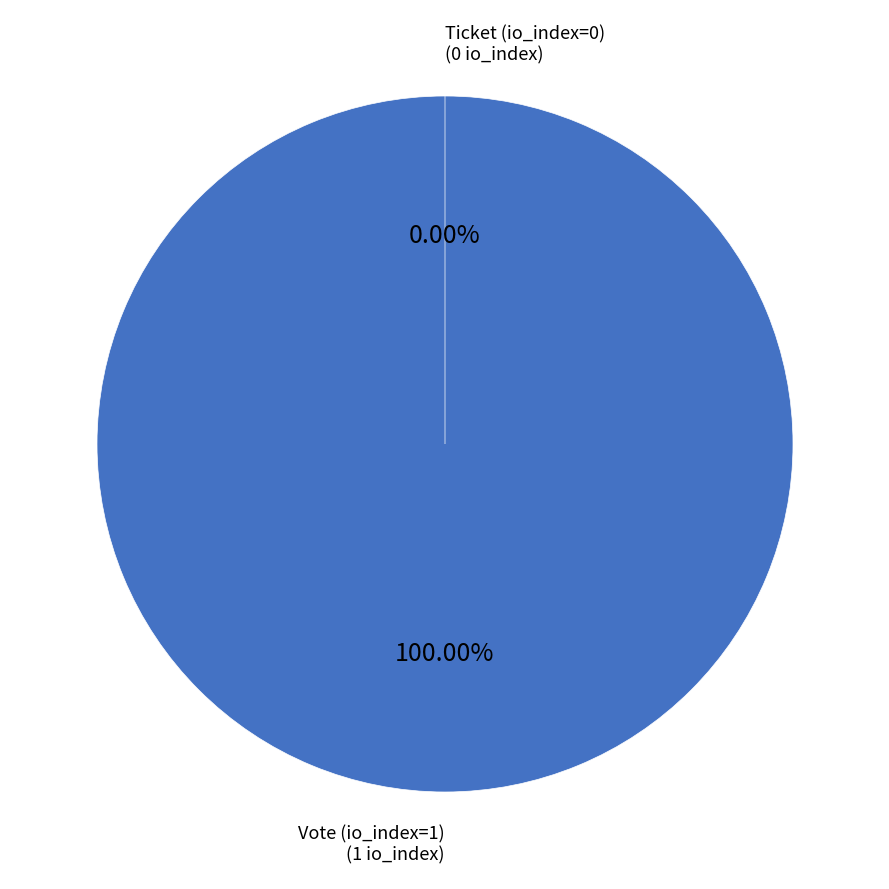

The Ticket (io_index=0) slice represents 10% of the pie. True or false?

False